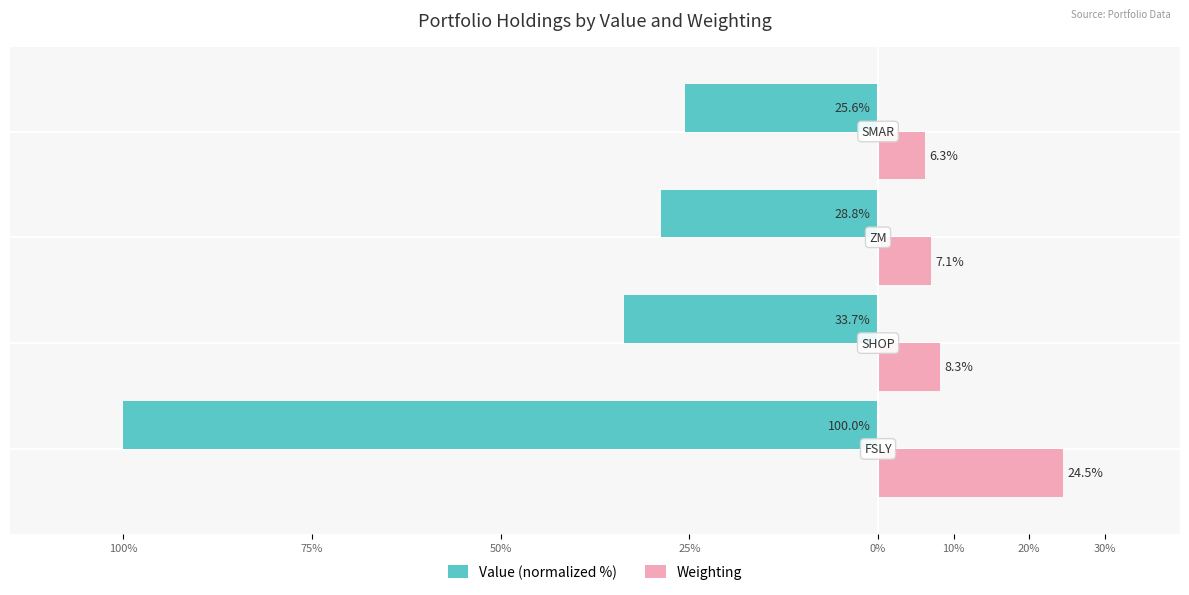

What is the value of the Value (normalized %) bar at the 4th from the left?

-25.6